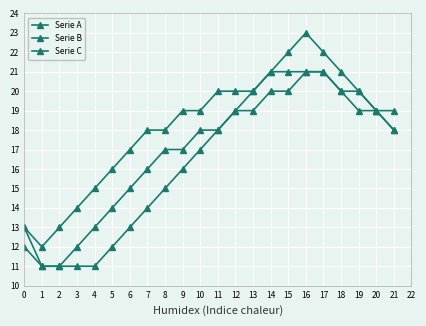

What is the spread (max minus min) of values at 17?

1